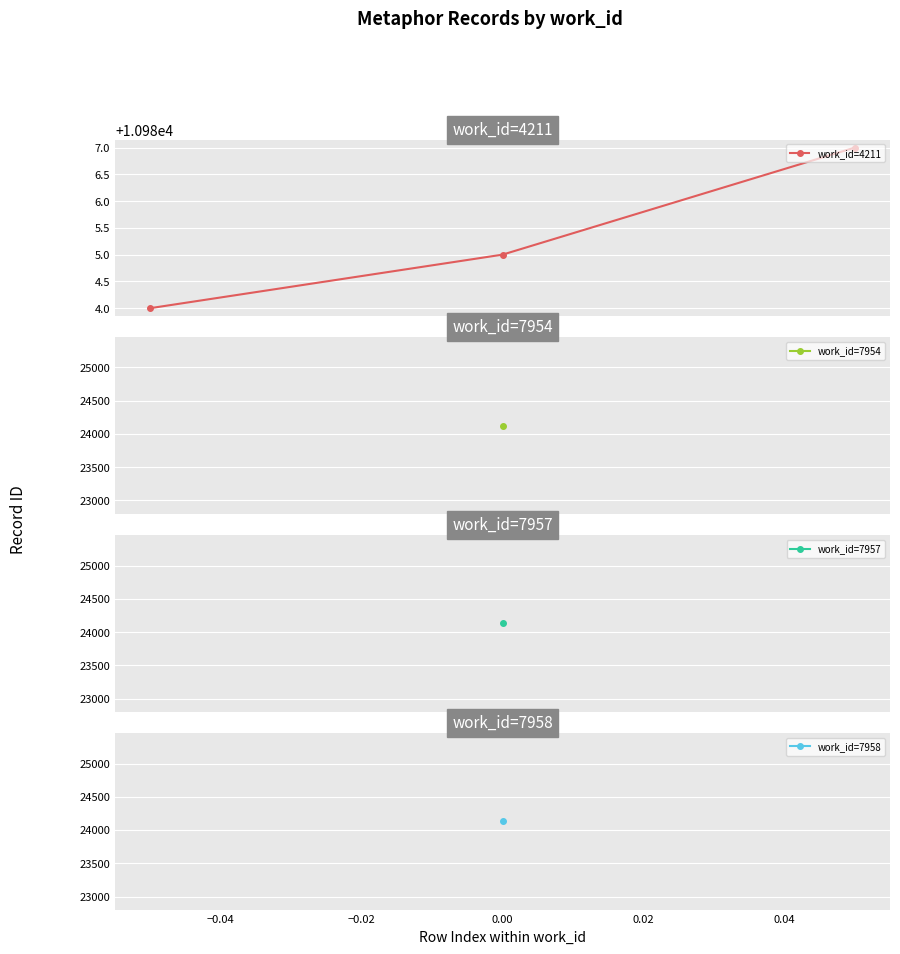

What is the difference between the maximum and minimum values?

3